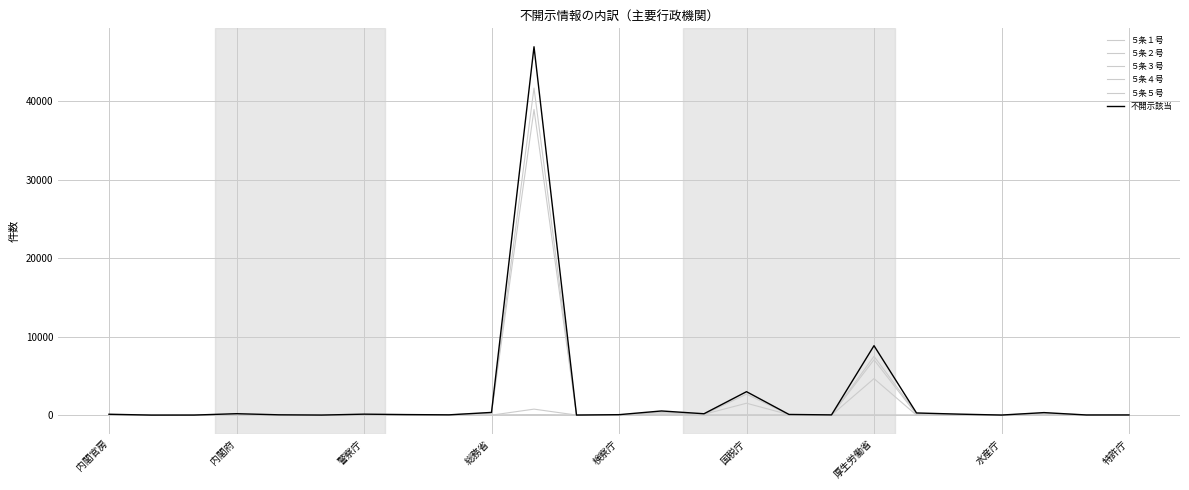

True or false: 不開示該当 and ５条４号 cross at least once.

False